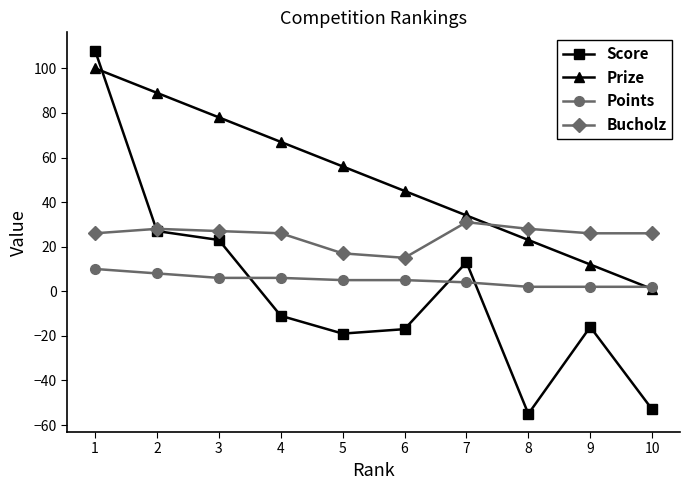

Which series has the largest total across all categories?

Prize